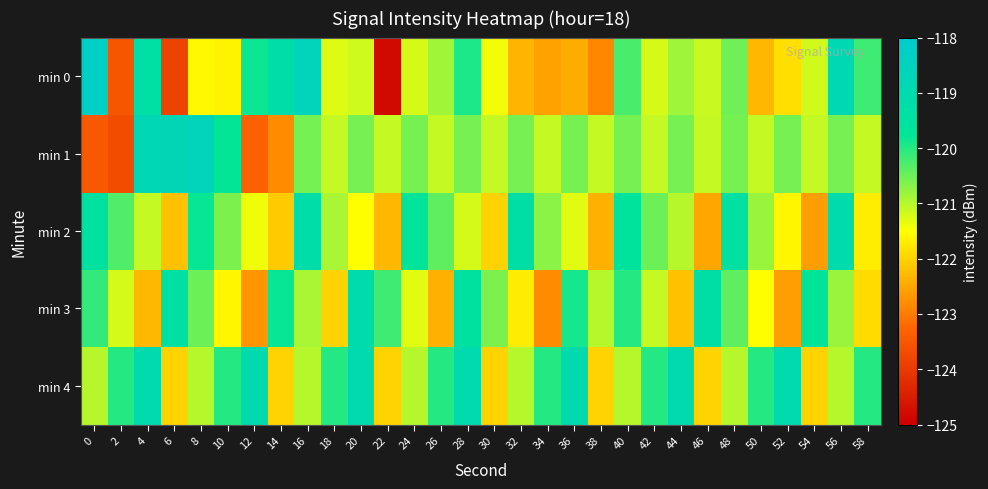

List the series in order of their peak value, highest first.

min 0, min 1, min 4, min 2, min 3